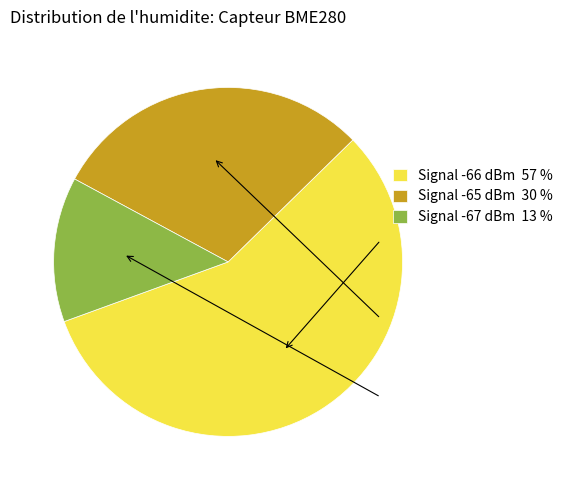

Is it true that Signal -66 dBm 57 % is 57% of the pie?

True